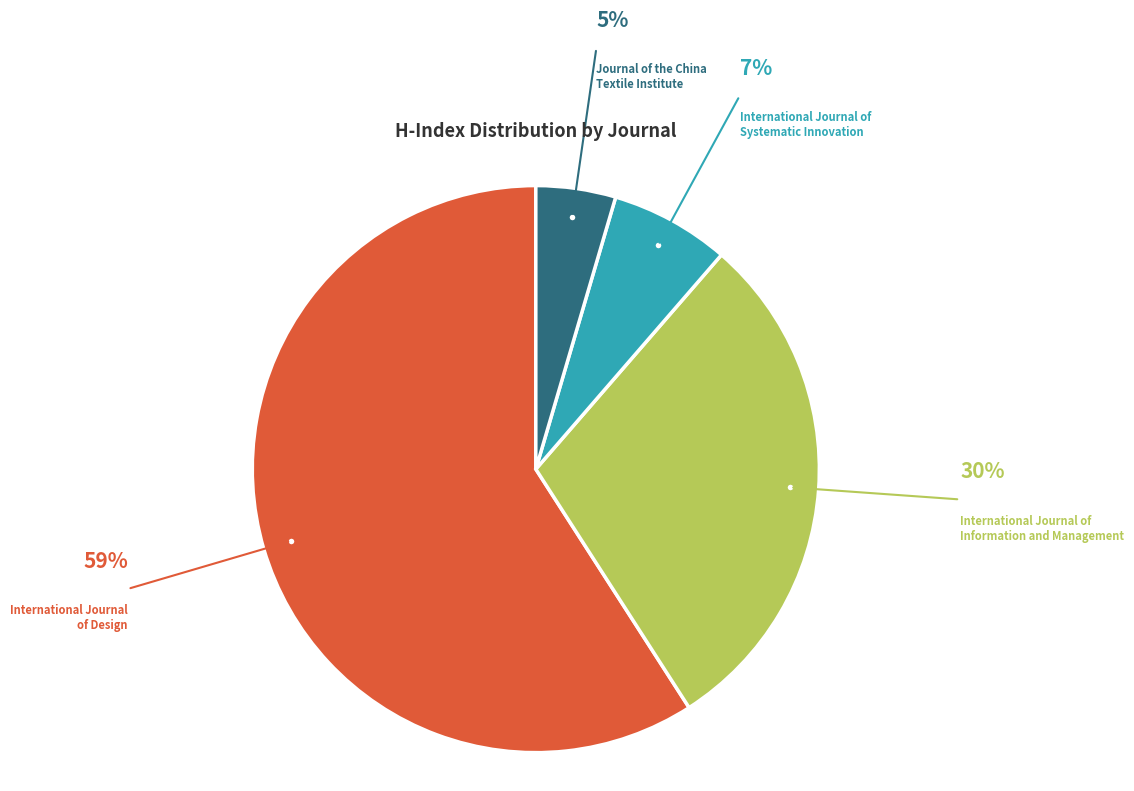

Between International Journal of Design and International Journal of Information and Management, which is larger?

International Journal of Design